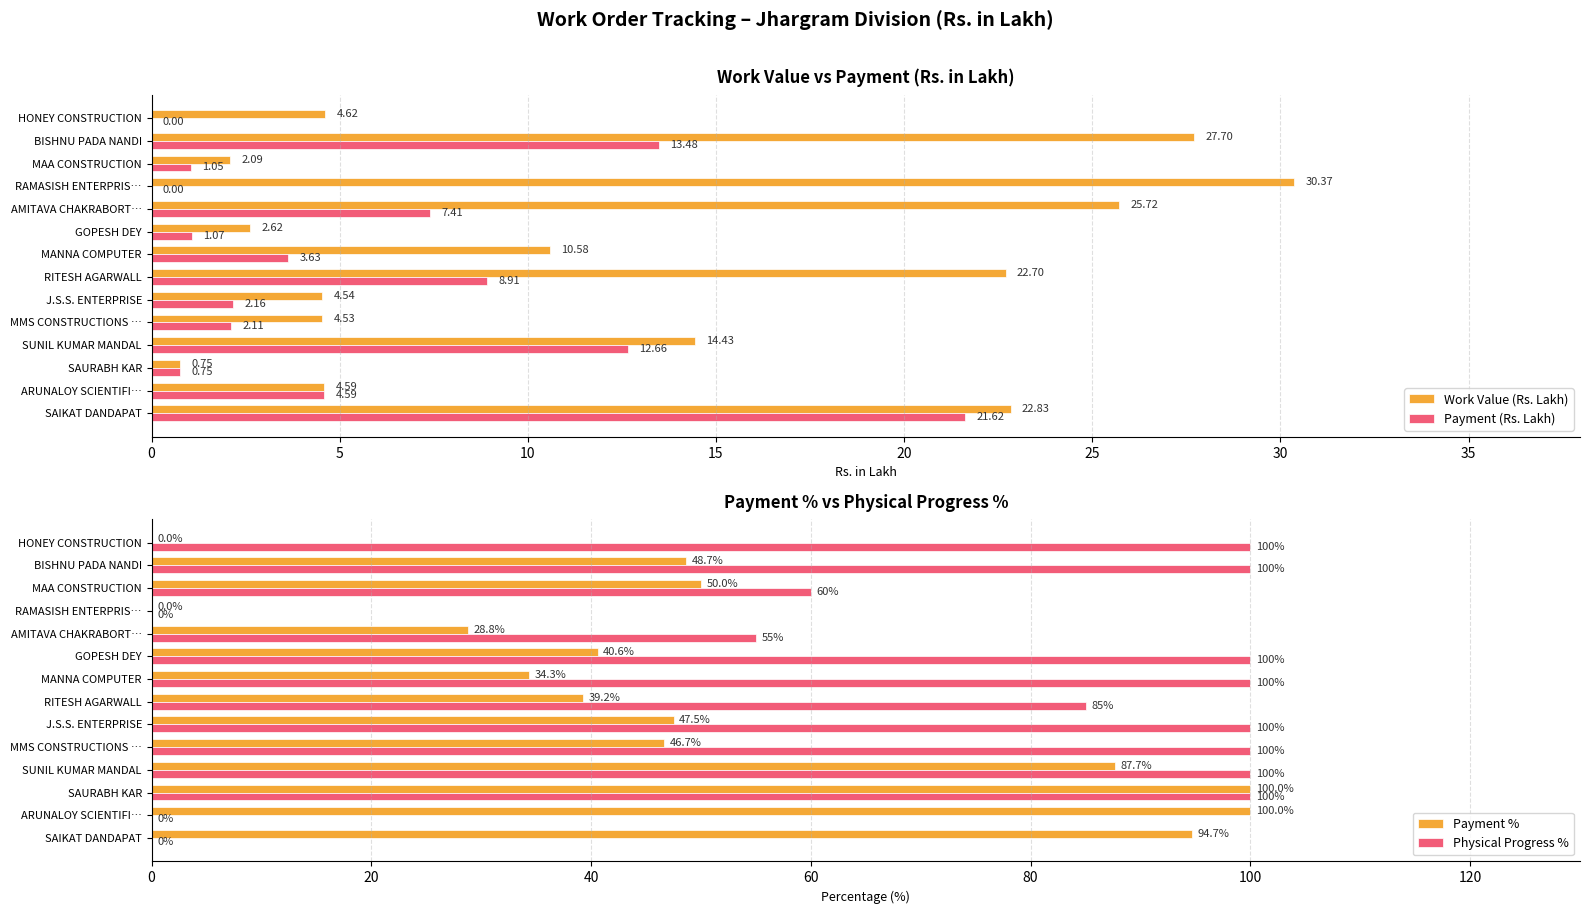

What is the sum of all Work Value (Rs. Lakh) values?

178.1